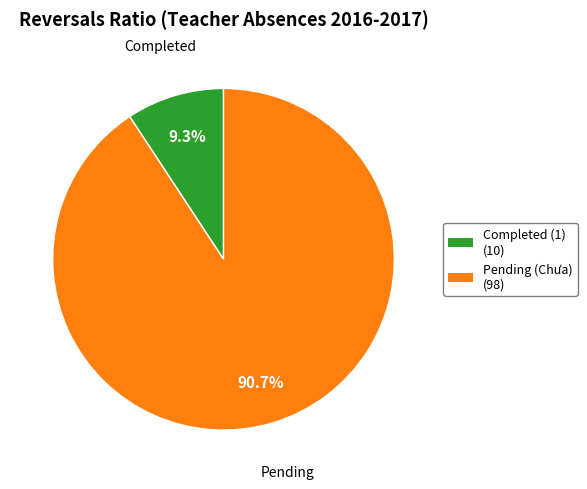

Is there any slice that represents more than half of the pie?

Yes